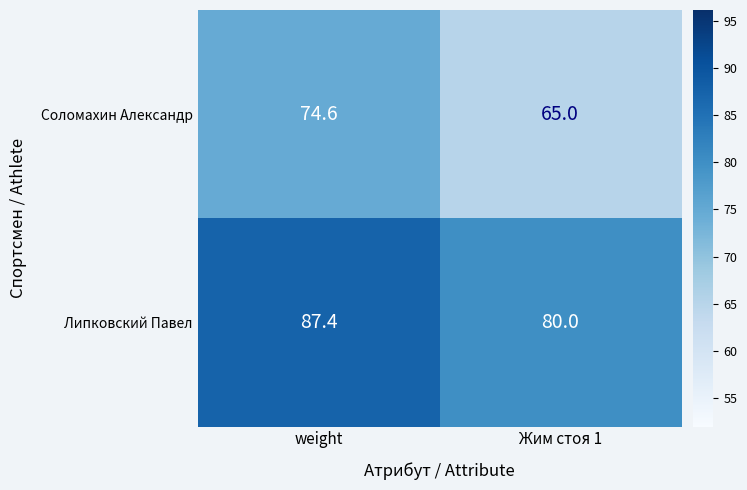

List the series in order of their overall mean, lowest first.

Соломахин Александр, Липковский Павел